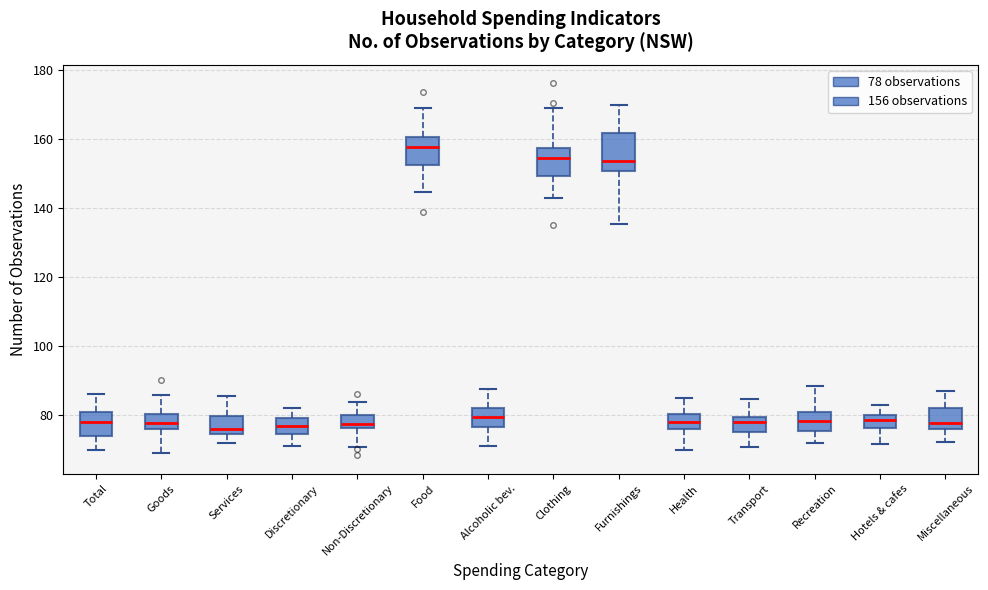

Where is the upper edge of the box for Recreation on the y-axis? The values are not printed on the chart, so give them approximately, as read against the axis.

80